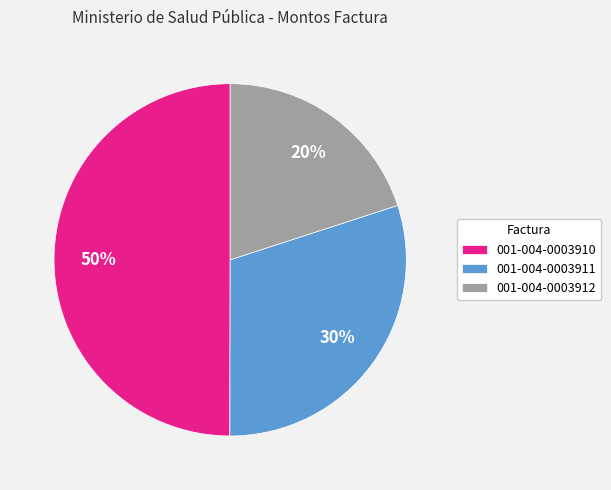

Is the sum of 001-004-0003911 and 001-004-0003910 greater than half?

Yes